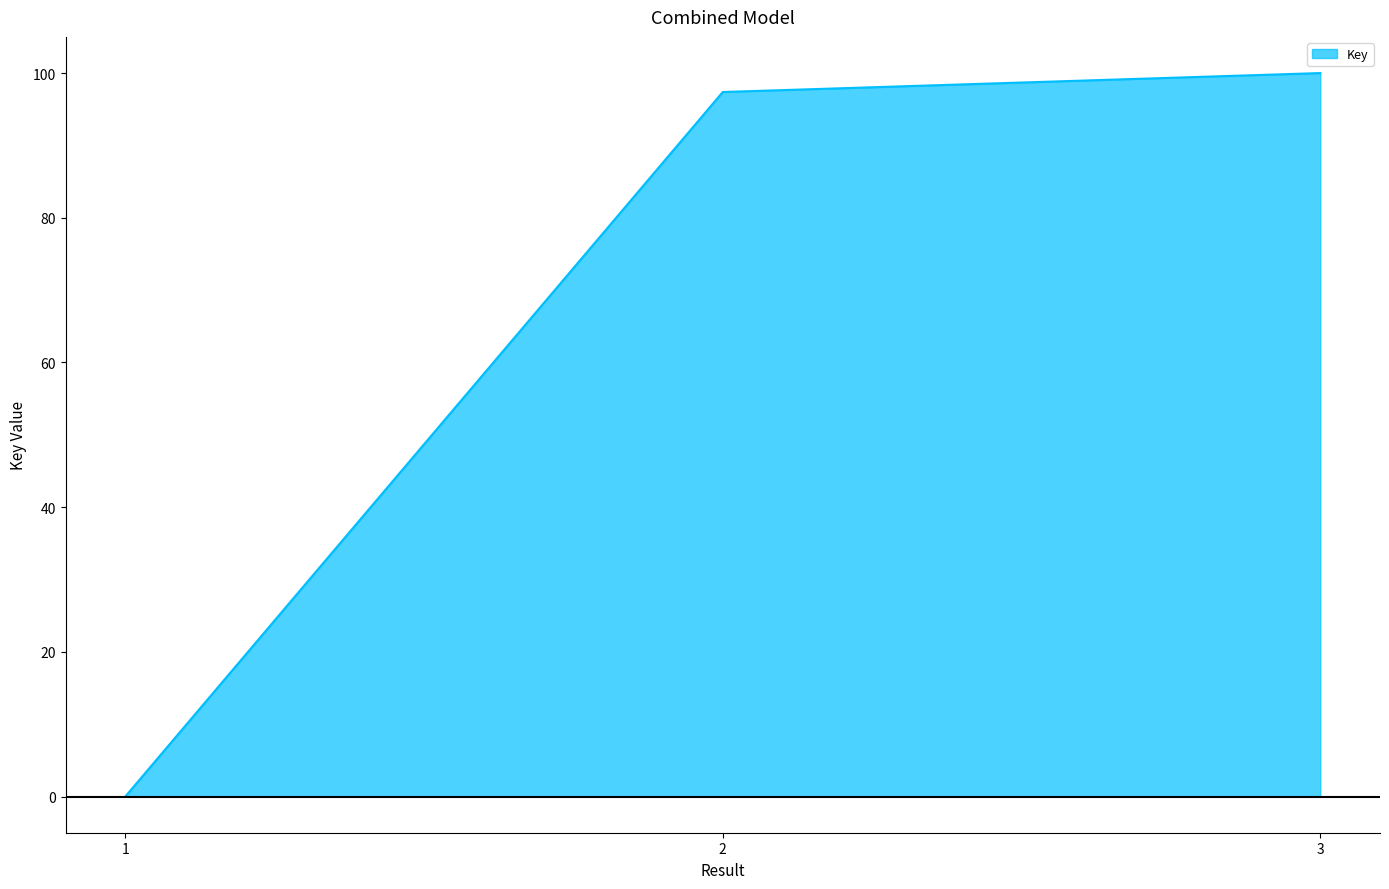

What is the change in value from 1 to 2?

+97.4